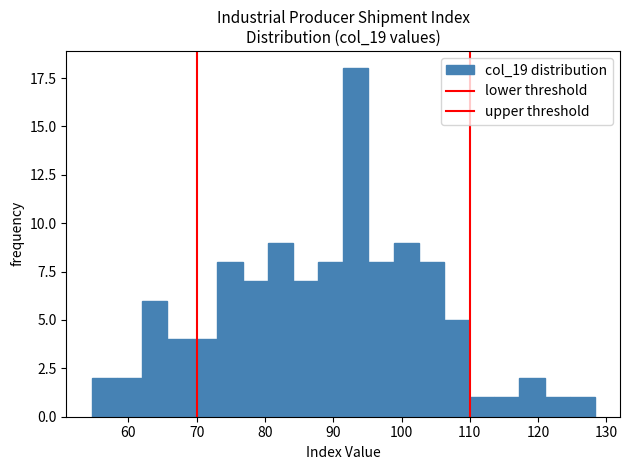

Around what value on the x-axis is the tallest bar? Give the approximate position of its centre, as read against the axis.

93